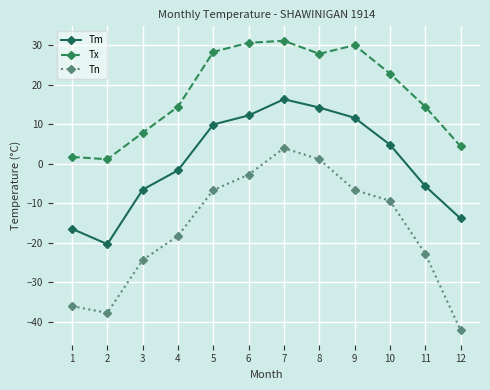

What is the smallest value displayed?

-42.2